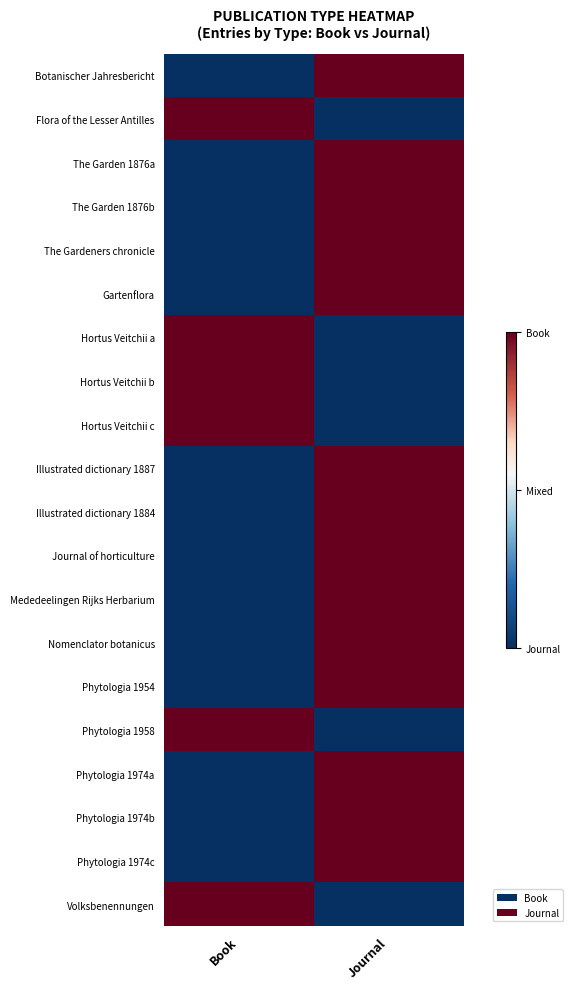

Rank the series by their maximum value, from highest to lowest.

Botanischer Jahresbericht, Flora of the Lesser Antilles, The Garden 1876a, The Garden 1876b, The Gardeners chronicle, Gartenflora, Hortus Veitchii a, Hortus Veitchii b, Hortus Veitchii c, Illustrated dictionary 1887, Illustrated dictionary 1884, Journal of horticulture, Mededeelingen Rijks Herbarium, Nomenclator botanicus, Phytologia 1954, Phytologia 1958, Phytologia 1974a, Phytologia 1974b, Phytologia 1974c, Volksbenennungen